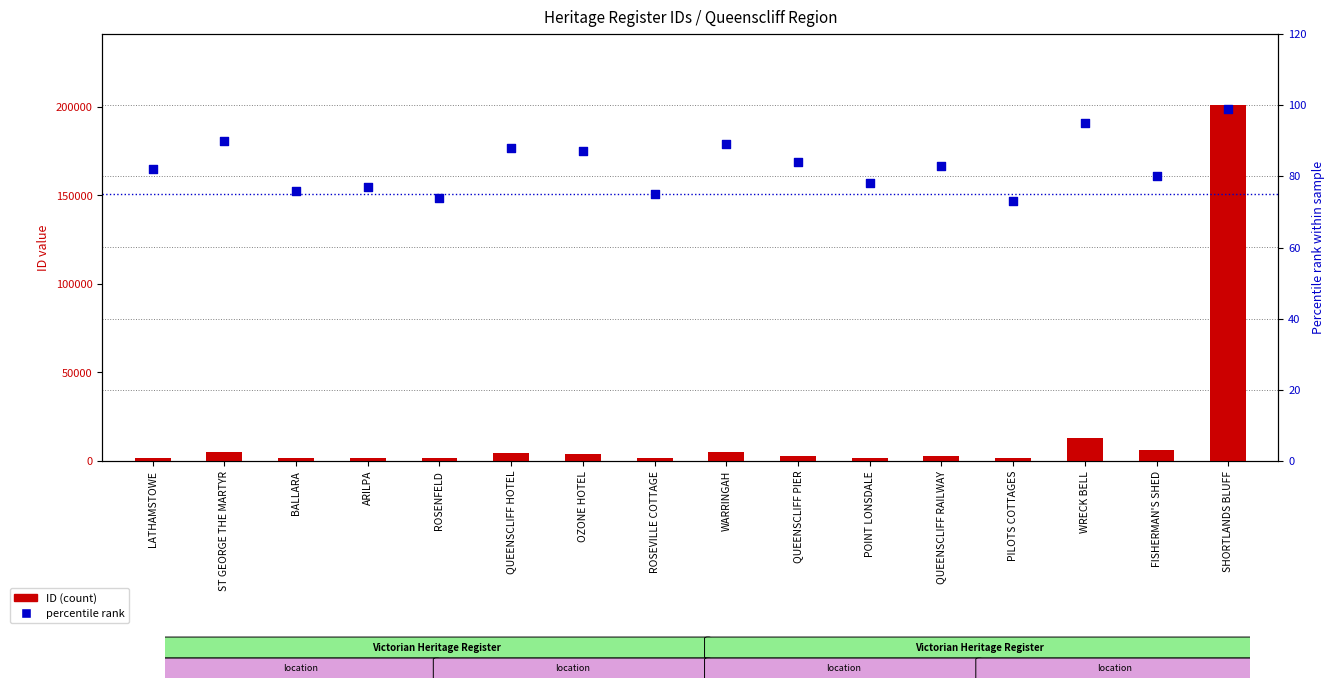

Which series has the largest total across all categories?

ID (count)